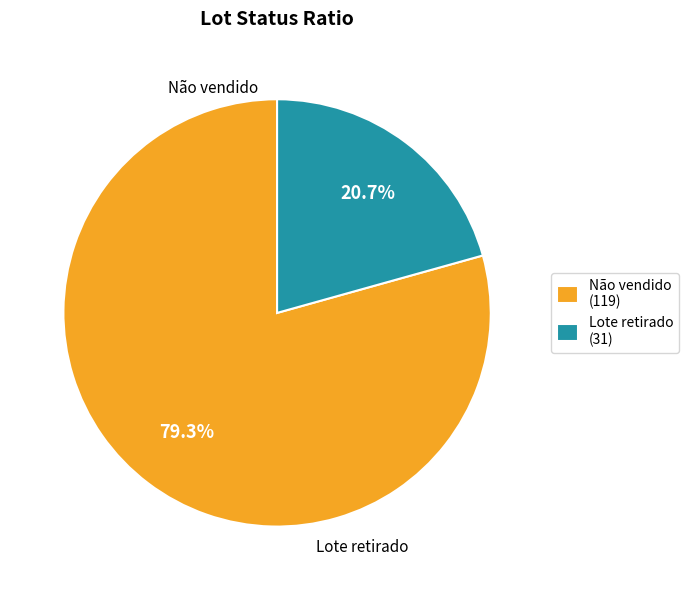

Is it true that Lote retirado is 14% of the pie?

False